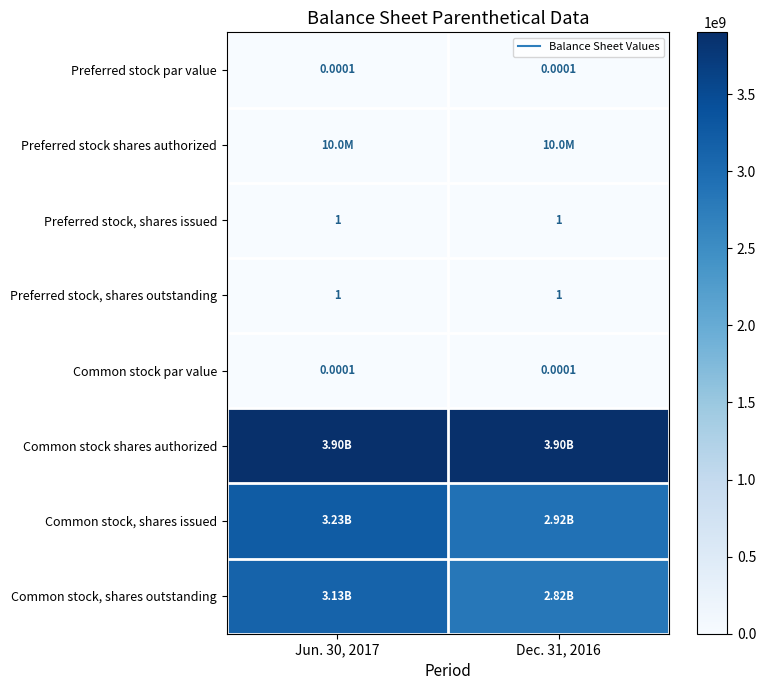

What is the sum of the Common stock, shares issued values at Dec. 31, 2016 and Jun. 30, 2017?

6150084500.0